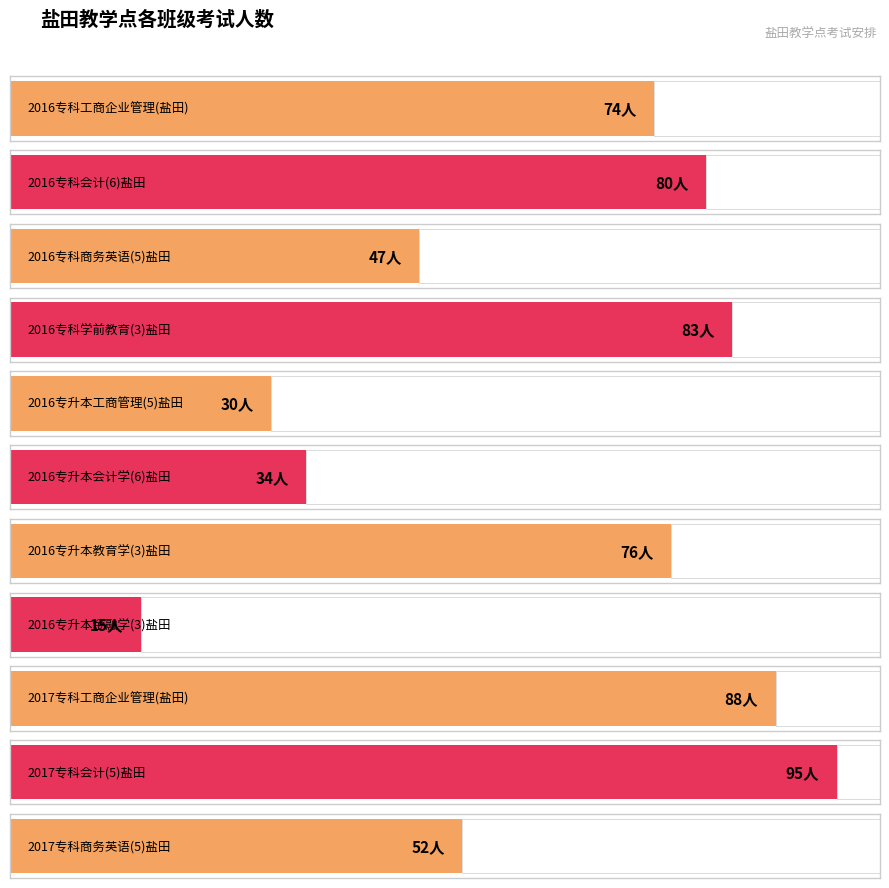

The chart shows a value of 40 at 2016专科工商企业管理(盐田). True or false?

False